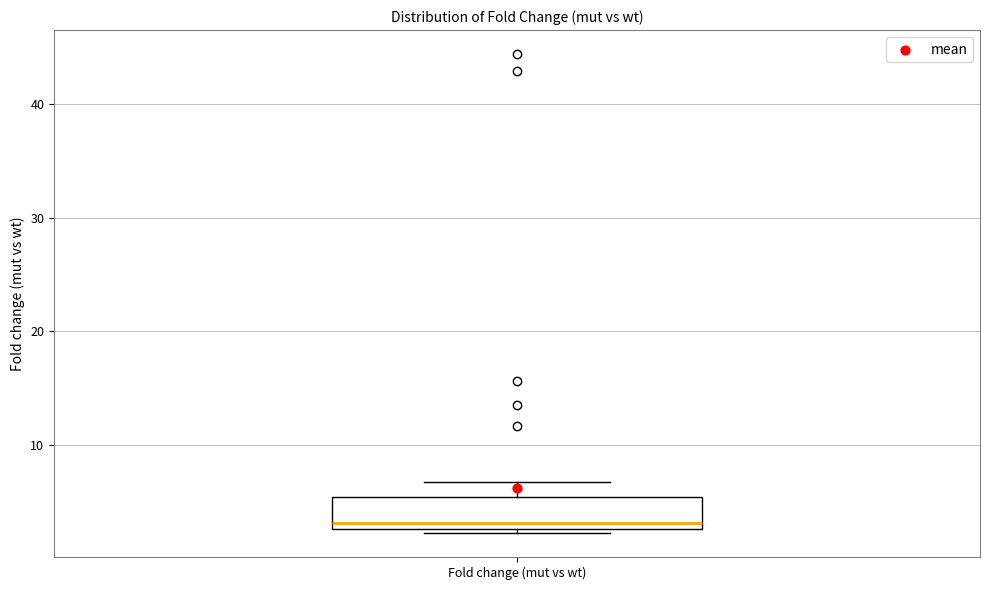

Read this box plot against the y-axis: the position of the median line, the range covered by the box, and the ends of both whiskers. The values are not printed on the chart, so give them approximately, as read against the axis.

median 3 (just above the box's lower edge), box 3 to 5, whiskers 2 to 7